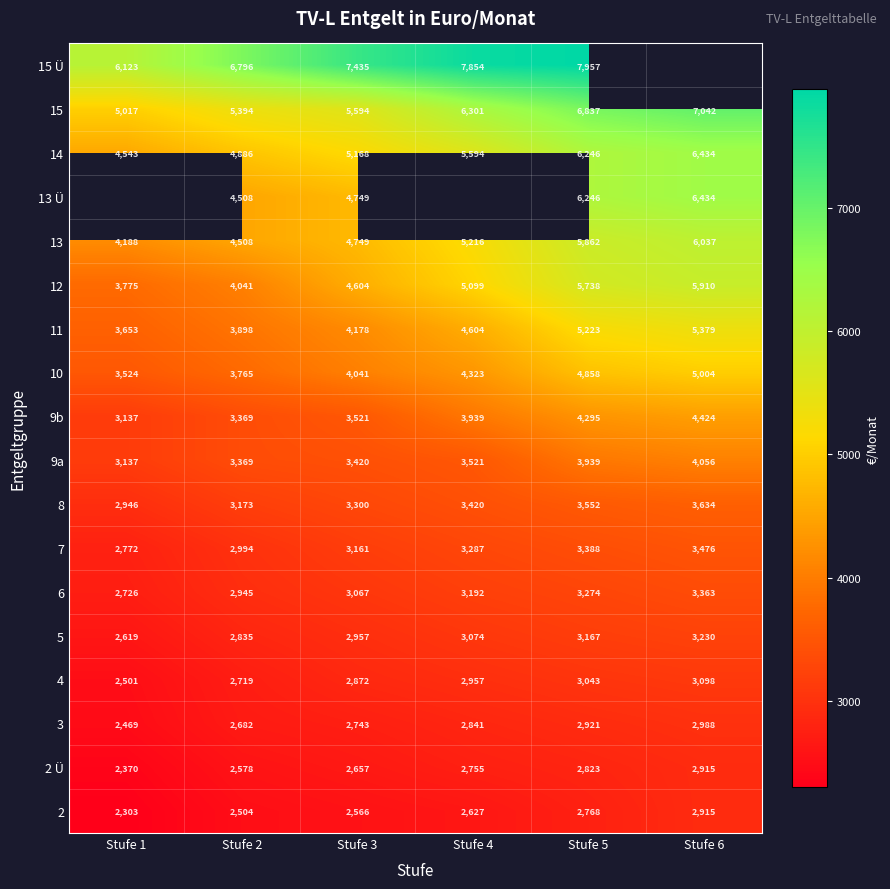

Is the value of 13 at Stufe 1 greater than the value of 10 at Stufe 3?

Yes